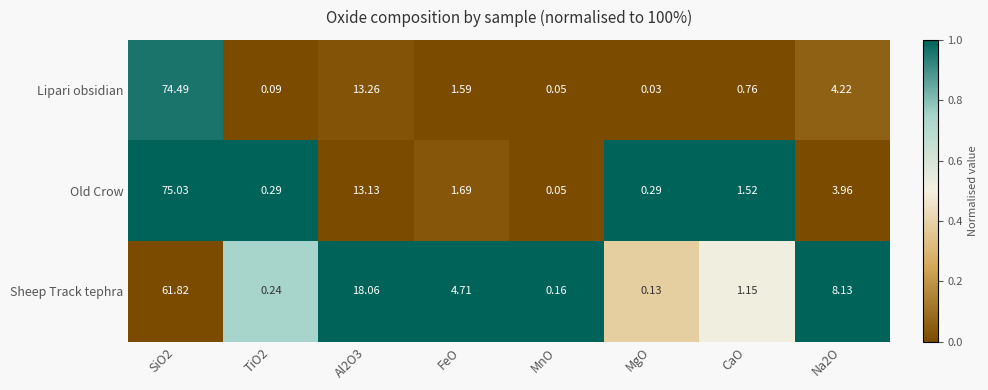

Which series has the largest total across all categories?

Old Crow